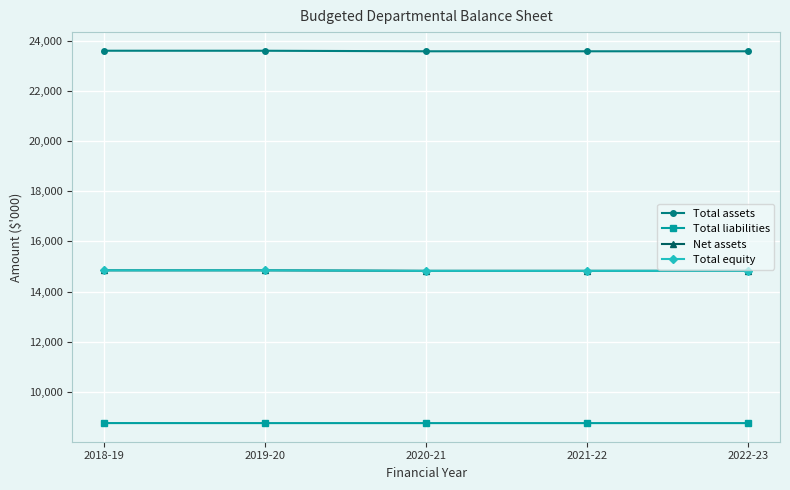

Which category has the lowest value across all series?

2019-20